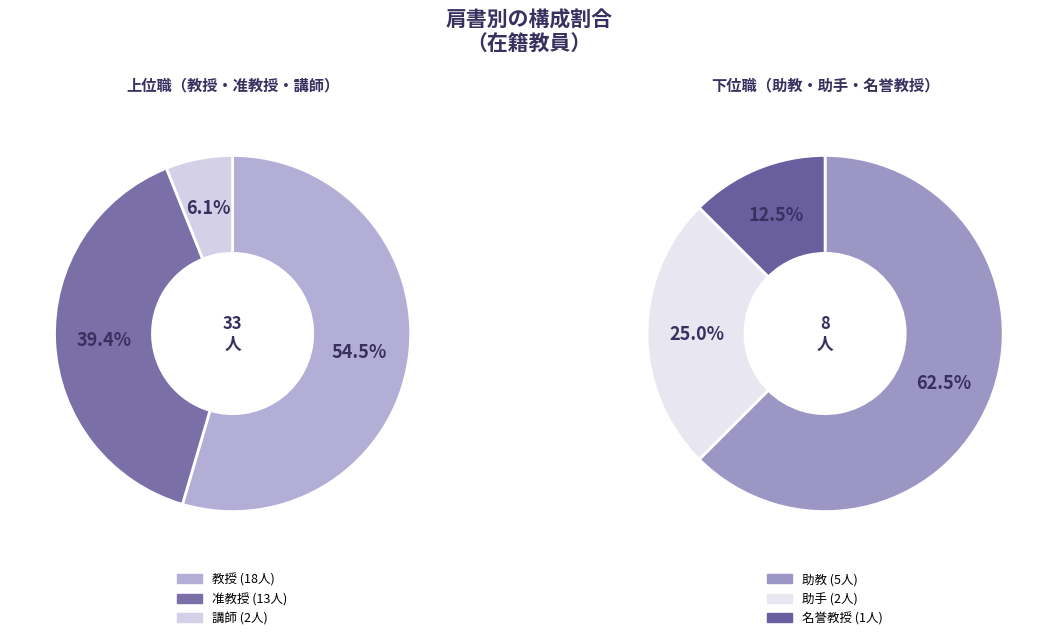

Rank the categories by value from highest to lowest.

教授, 准教授, 助教, 講師, 助手, 名誉教授